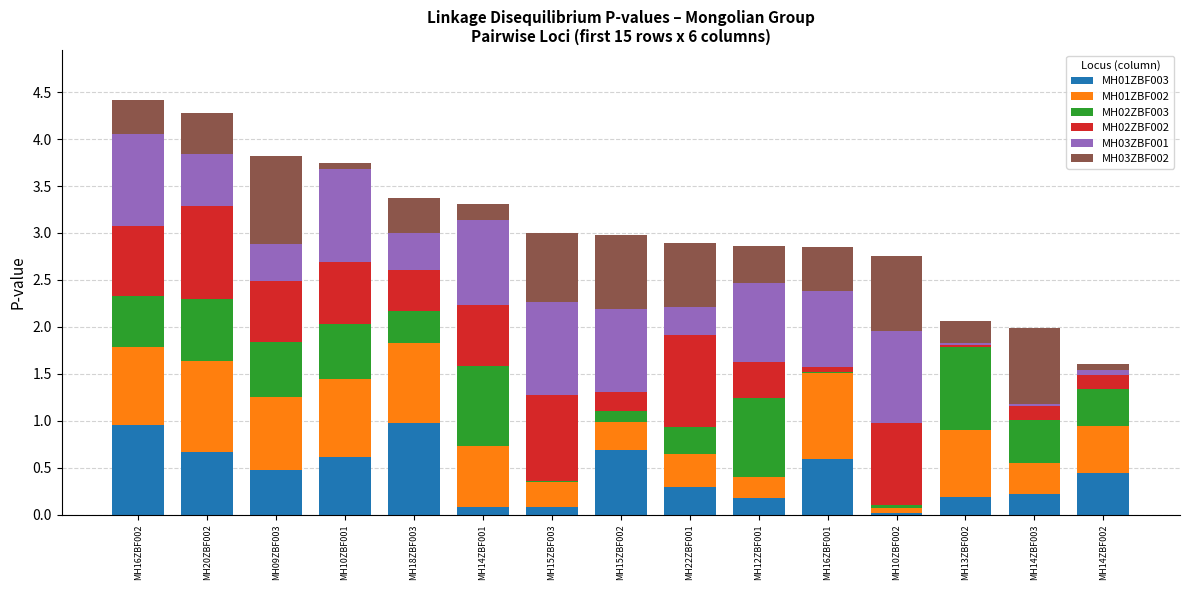

What is the maximum value for MH01ZBF003?

1.0